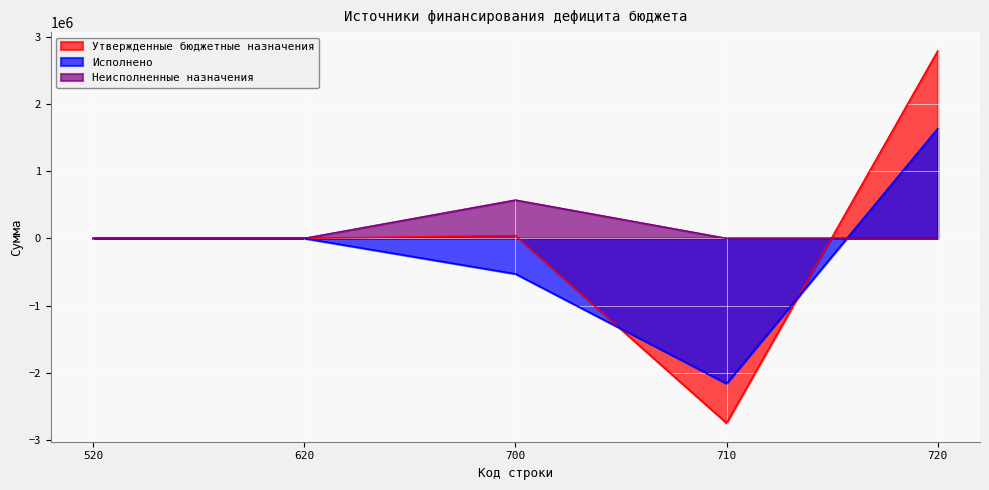

Reading left to right, transcribe all the data shown in this chart.

Утвержденные бюджетные назначения: 520=0.0	620=0.0	700=41434.6	710=-2747576.0	720=2789010.6
Исполнено: 520=0.0	620=0.0	700=-527987.5	710=-2160713.7	720=1632726.2
Неисполненные назначения: 520=0.0	620=0.0	700=569422.1	710=0.0	720=0.0